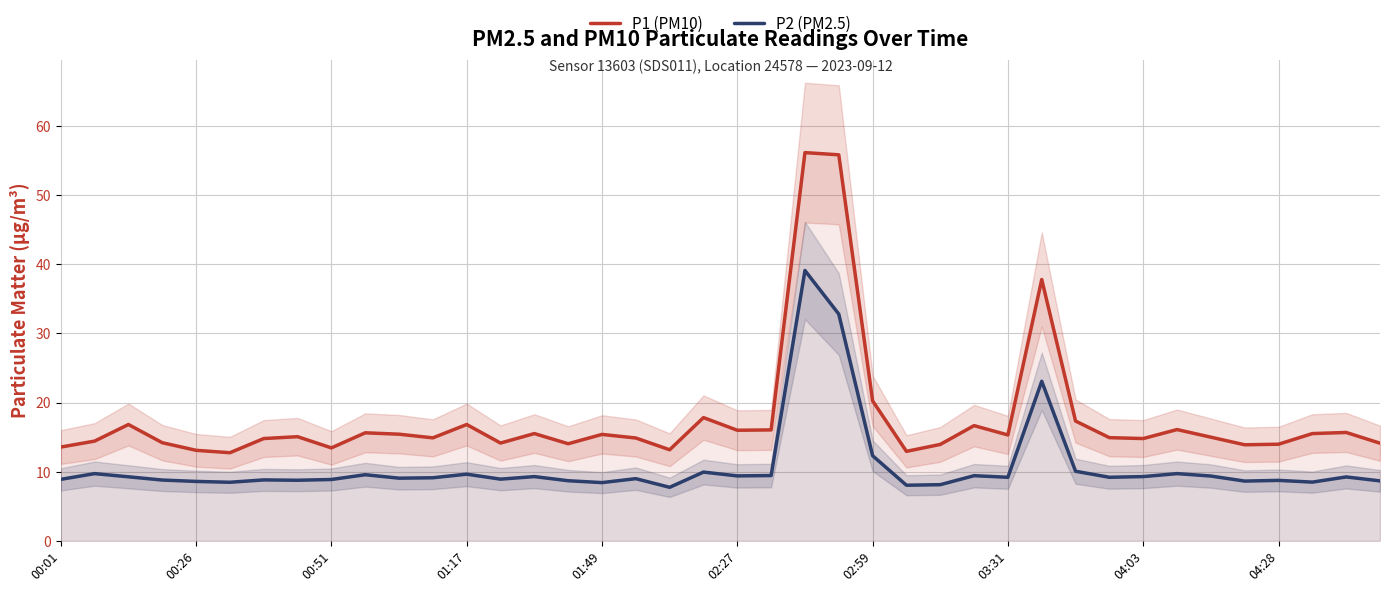

True or false: P1 (PM10) and P2 (PM2.5) cross at least once.

False